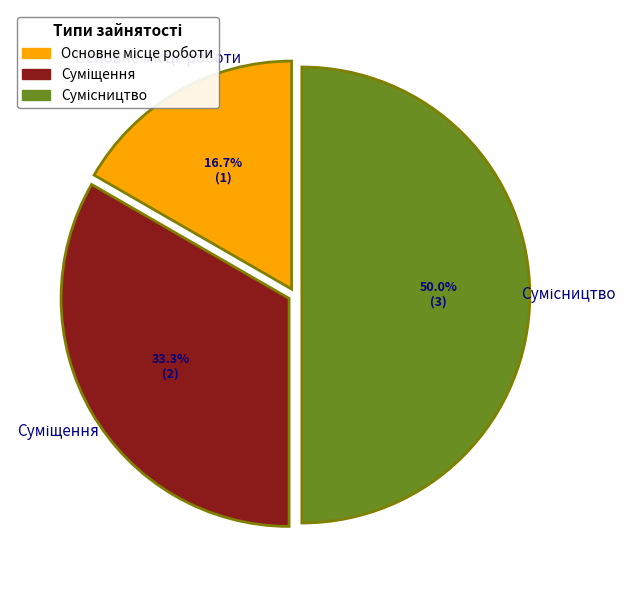

The Основне місце роботи slice represents 29% of the pie. True or false?

False